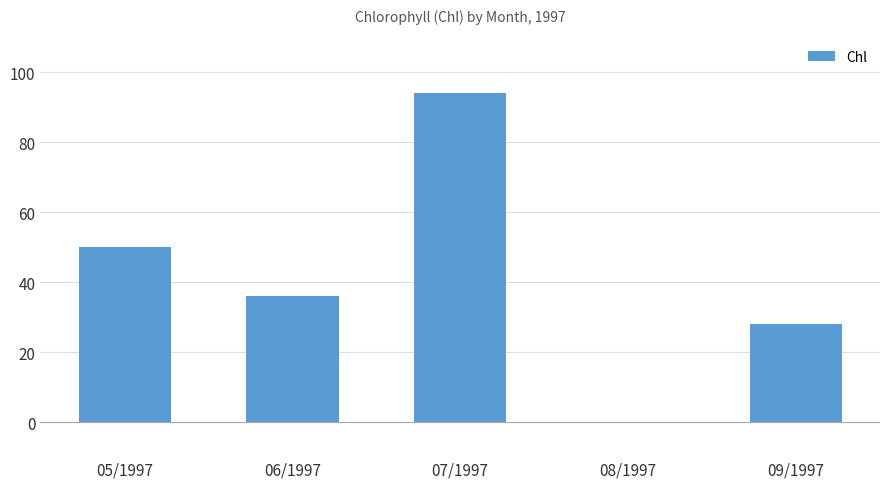

Count the number of categories in the chart.

5